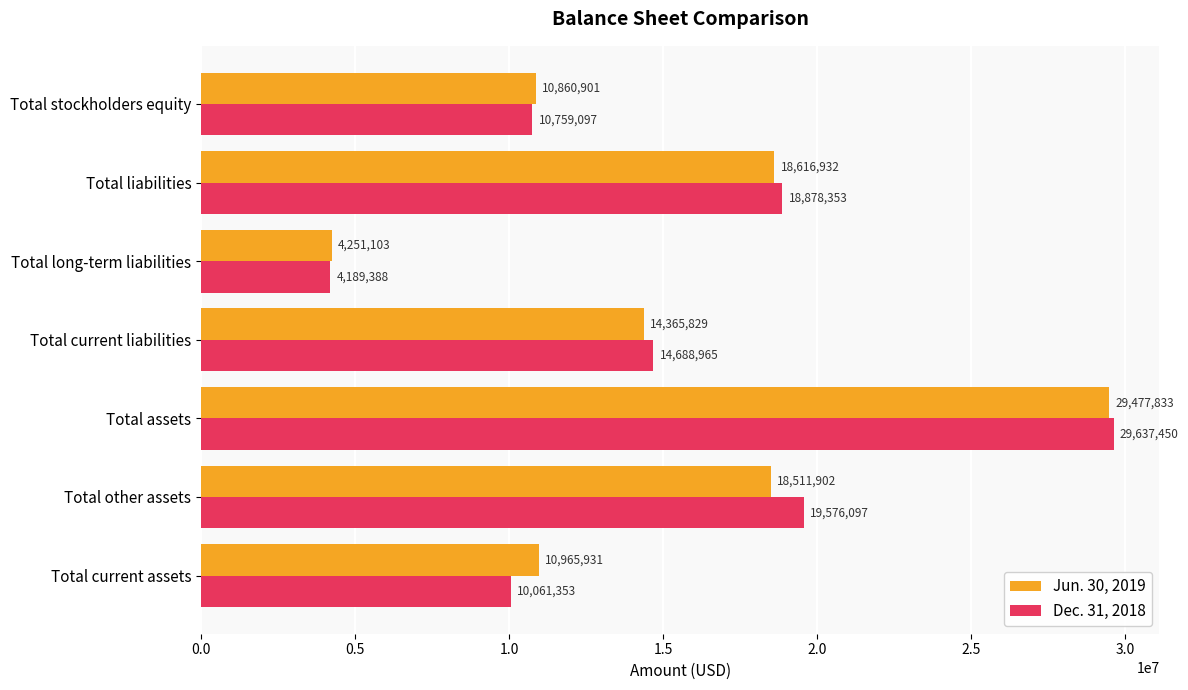

The Dec. 31, 2018 series shows 30332669 at Total liabilities. True or false?

False